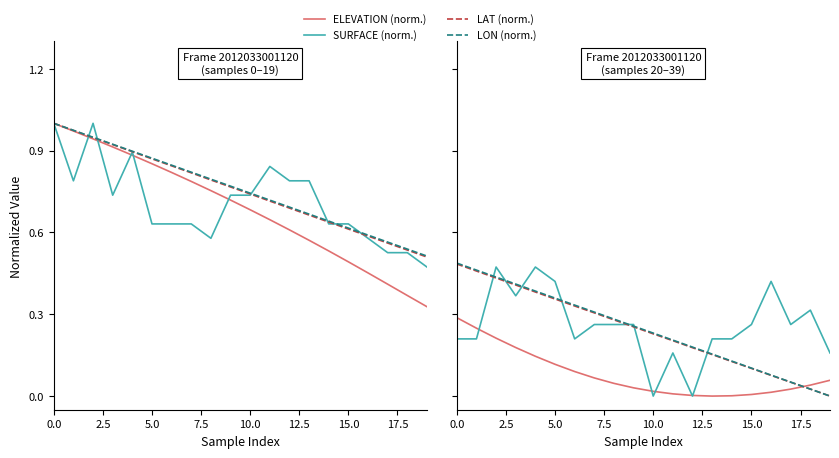

How many interior local valleys does the ELEVATION (norm.) series have?

1